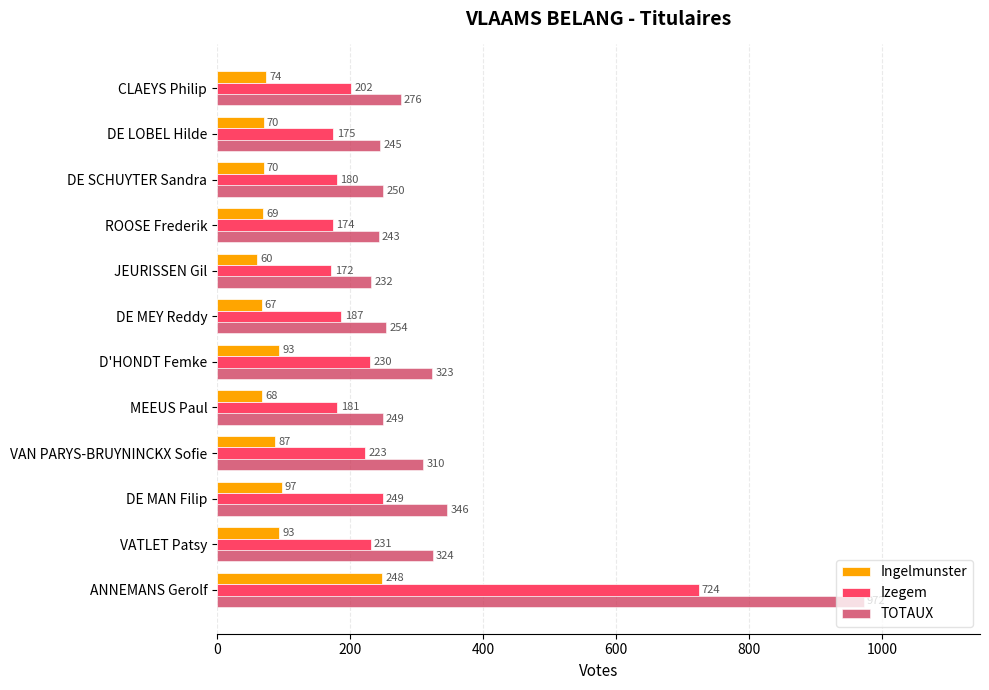

What is the difference between the highest and lowest values at DE MAN Filip?

249